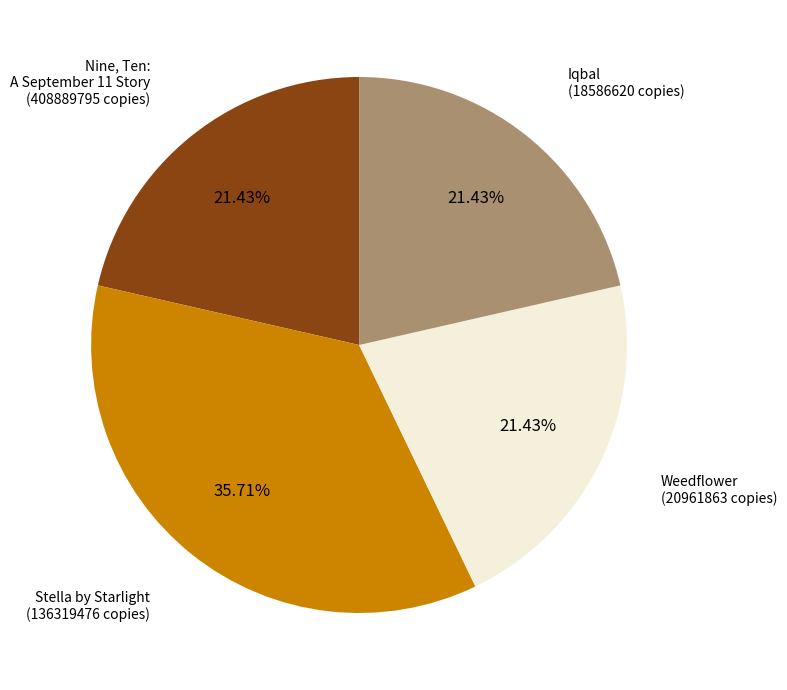

How much of the chart is everything except Iqbal?

78.6%